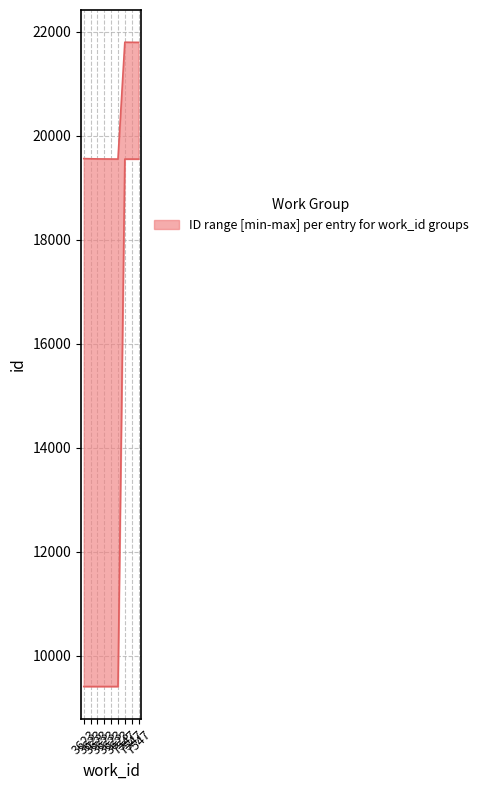

True or false: lower has a value of 9411 at 3623.

True